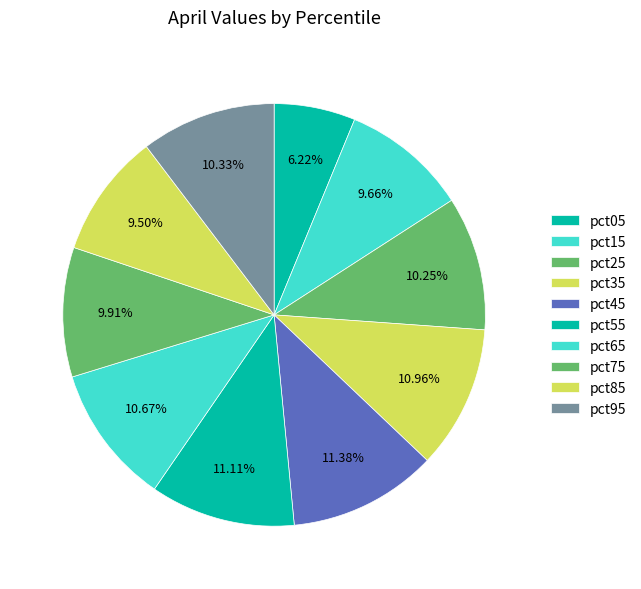

To the nearest percent, what portion does pct25 represent?

10%